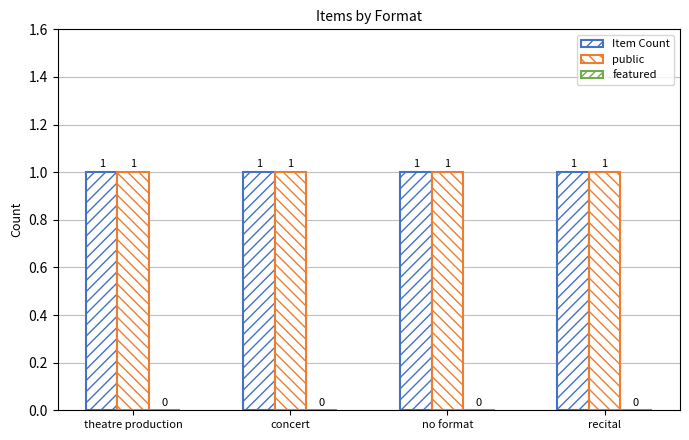

Reading left to right, extract all data points from this chart.

Item Count: 1	1	1	1
public: 1	1	1	1
featured: 0	0	0	0